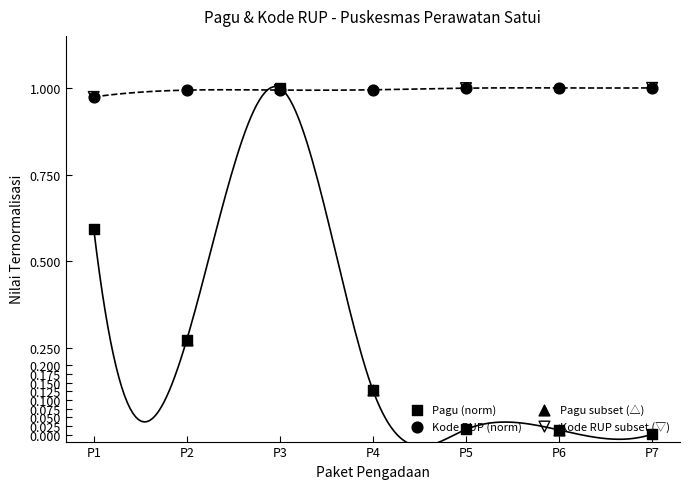

Which series reaches the minimum Y coordinate?

pagu